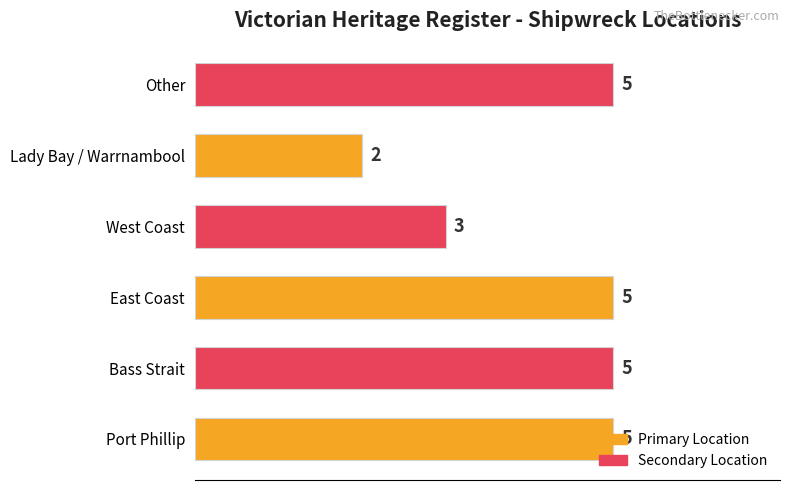

What is the change in value from Port Phillip to Lady Bay / Warrnambool?

-3